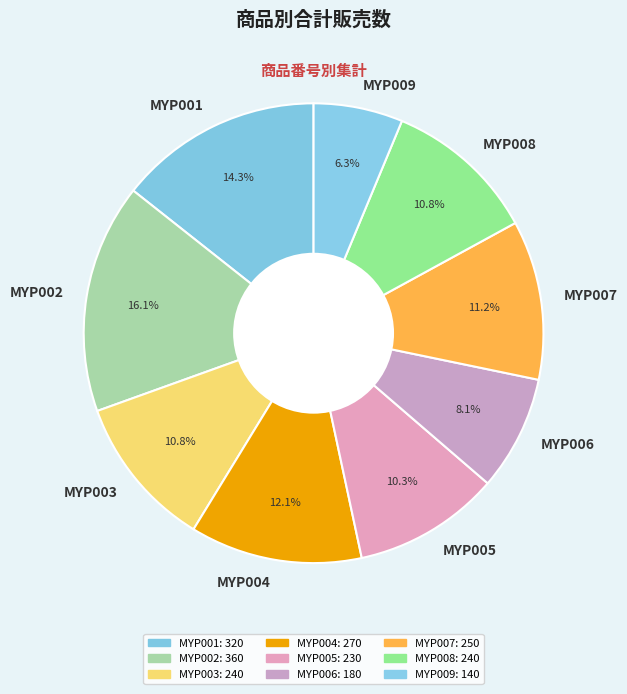

Does MYP004 account for over 50% of the chart?

No